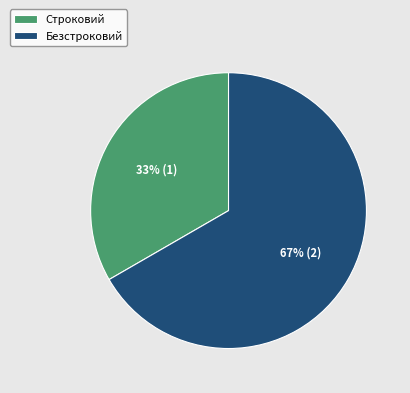

To the nearest percent, what is the average slice percentage?

50%